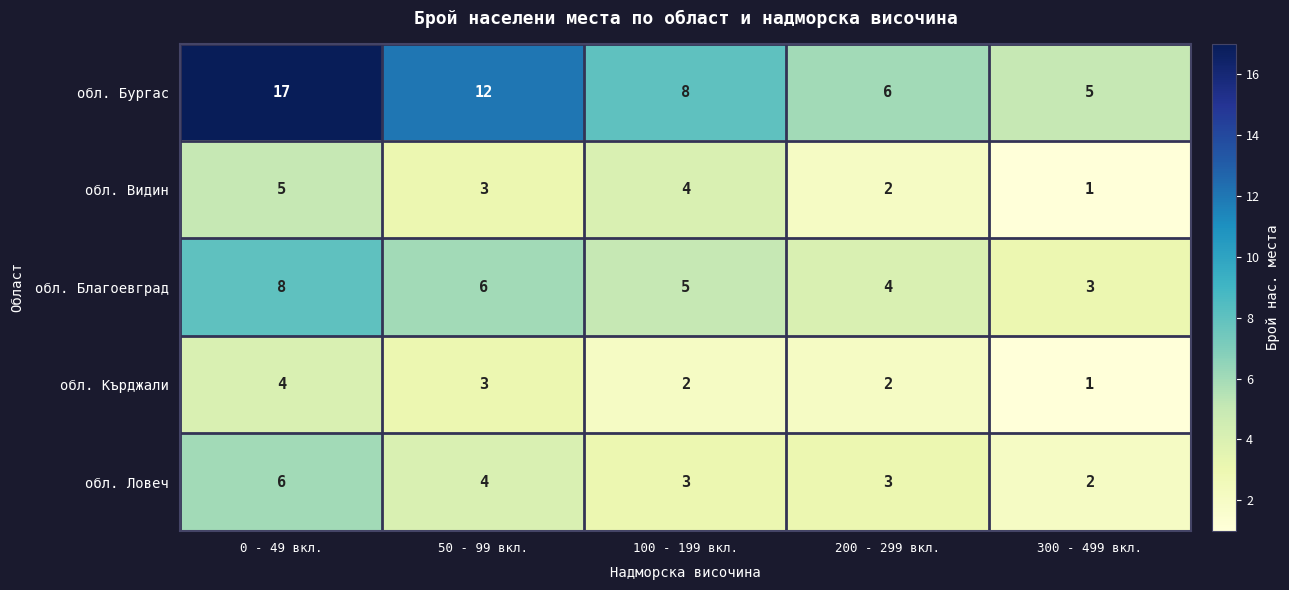

What is the spread (max minus min) of values at 0 - 49 вкл.?

13